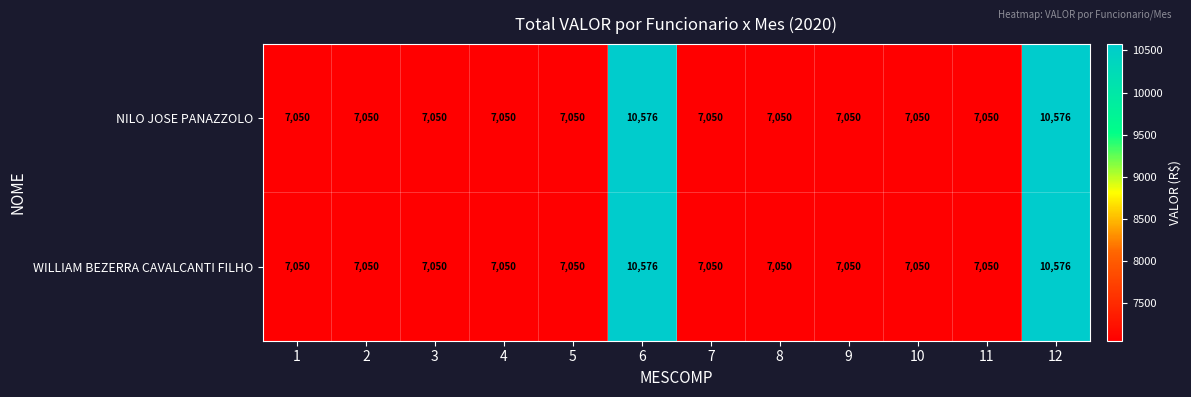

What is the approximate value of NILO JOSE PANAZZOLO at 2?

7050